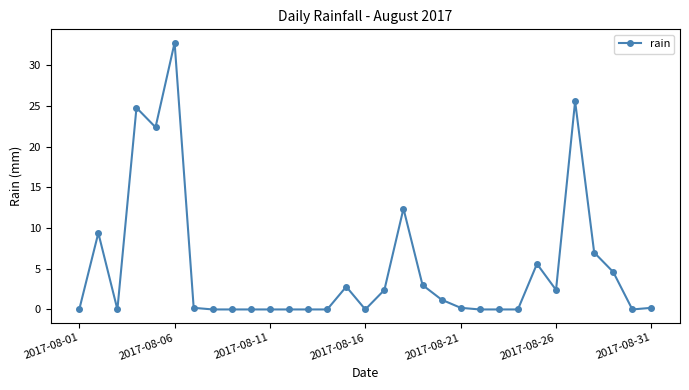

What is the difference between the maximum and minimum values?

32.8